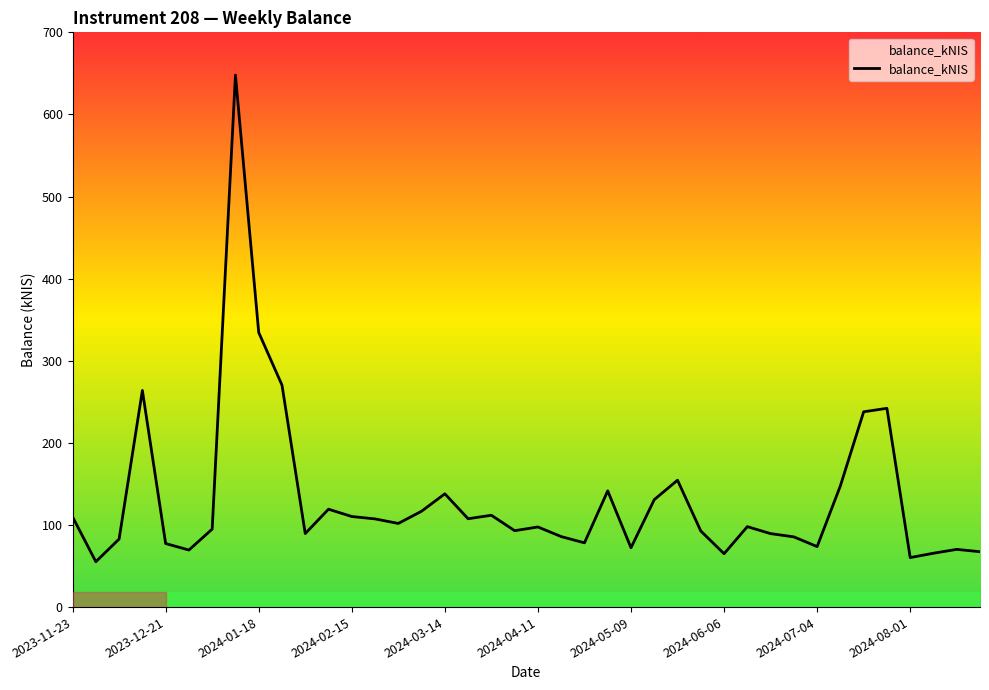

Count the number of data series in this chart.

1